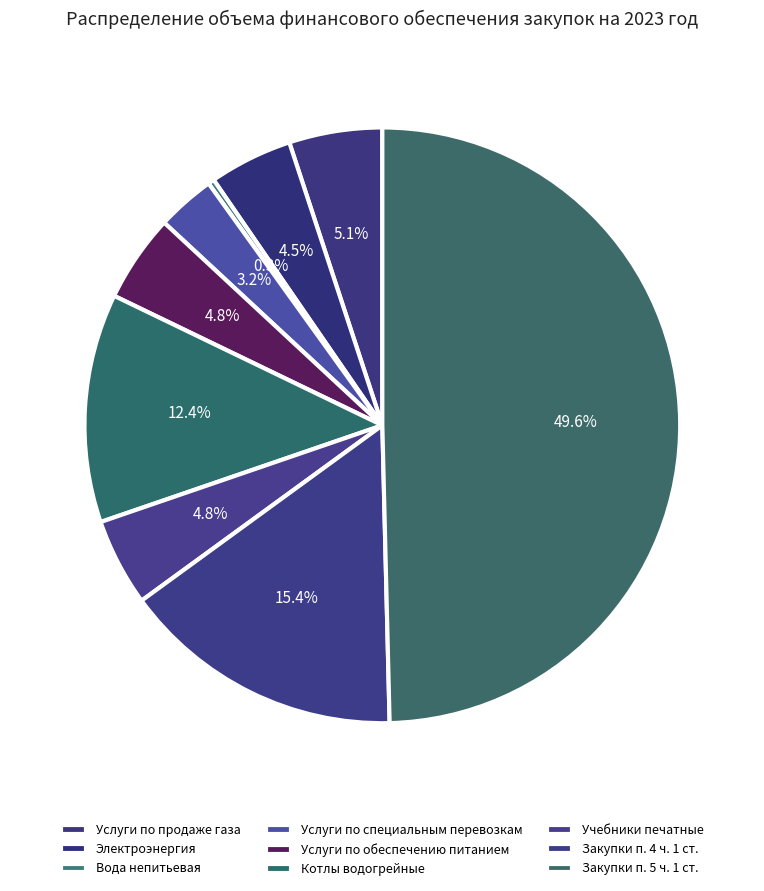

What is the change in value from Услуги по специальным перевозкам to Закупки п. 5 ч. 1 ст.?

+5860141.2